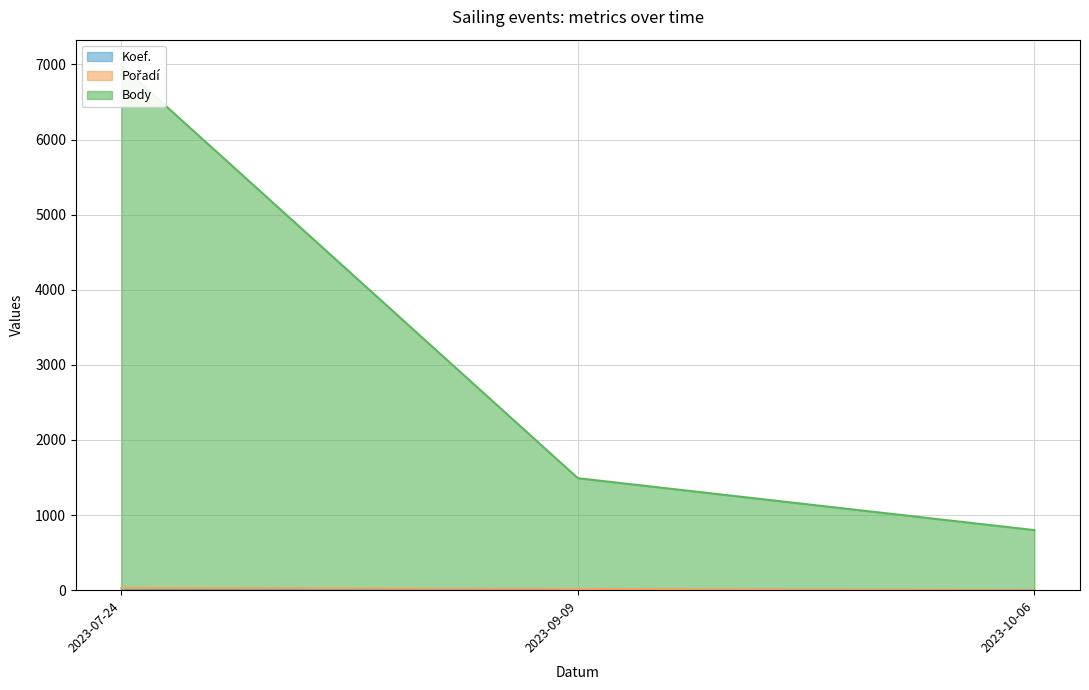

What are all the series names shown in the legend?

Koef., Pořadí, Body